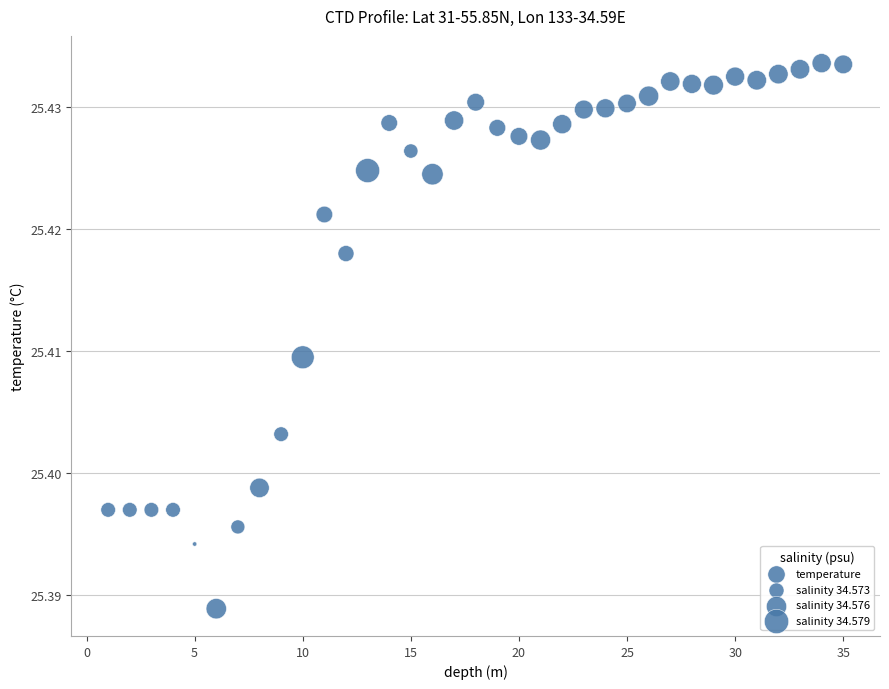

What is the range of X values (max minus min)?

34.0